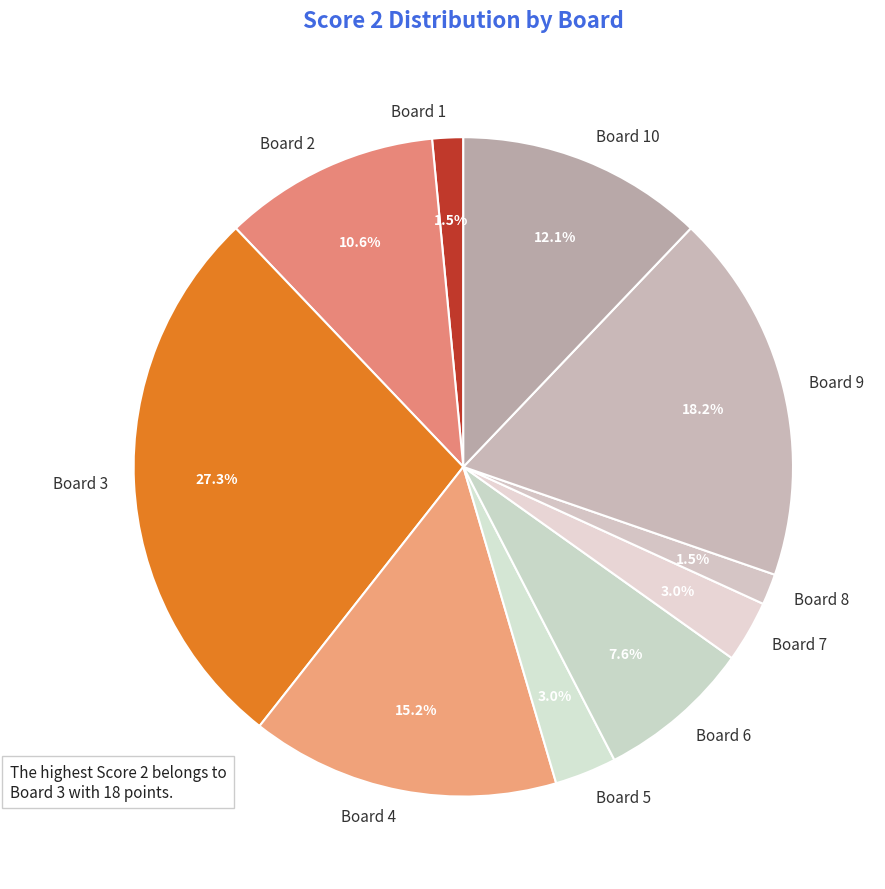

Which category has the biggest portion of the pie?

Board 3